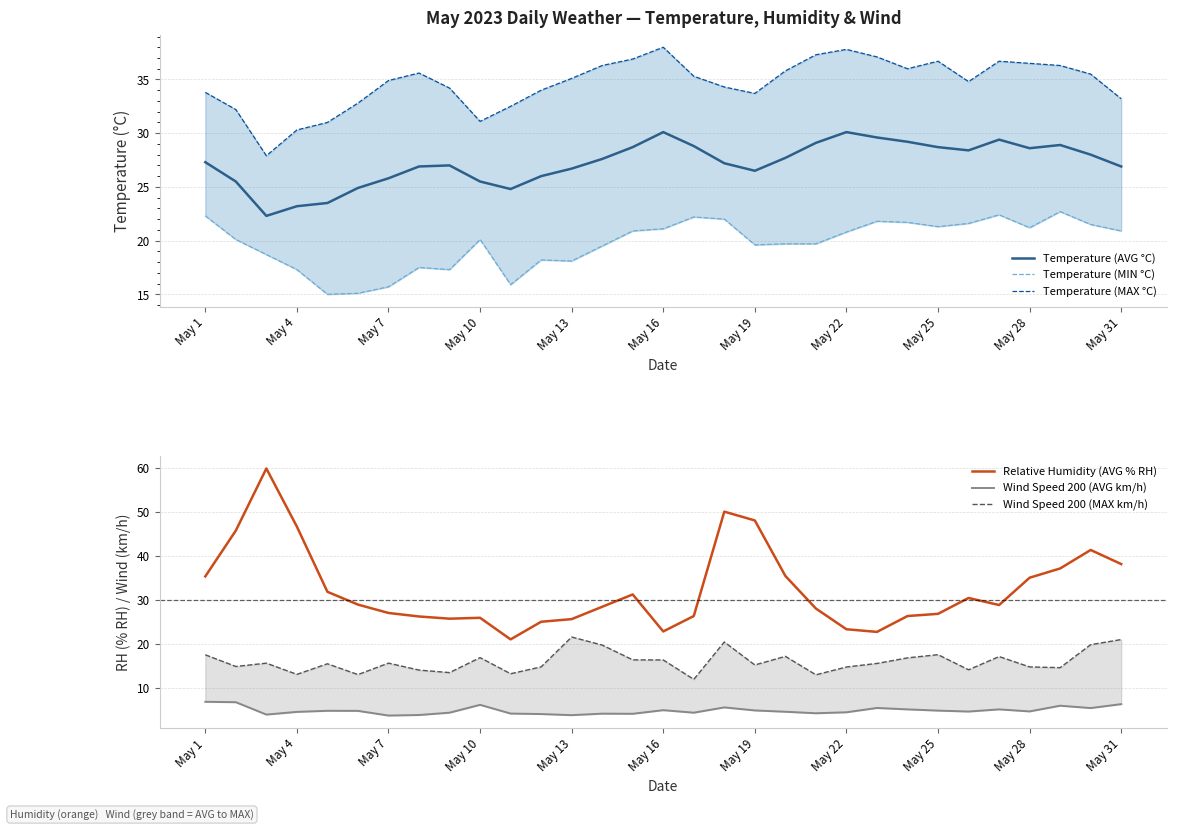

At which category is the sum across all series the highest?

17